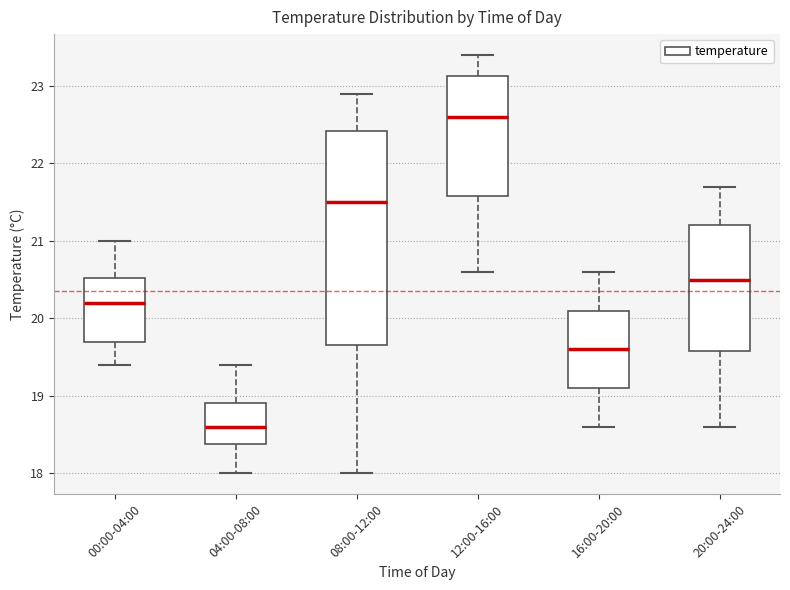

Reading left to right, read every box against the y-axis: the position of its median line, the range the box covers, and the ends of its whiskers. The values are not printed on the chart, so give them approximately, as read against the axis.

00:00-04:00: median 20.2, box 19.7 to 20.5, whiskers 19.4 to 21.0
04:00-08:00: median 18.6, box 18.4 to 18.9, whiskers 18.0 to 19.4
08:00-12:00: median 21.5, box 19.7 to 22.4, whiskers 18.0 to 22.9
12:00-16:00: median 22.6, box 21.6 to 23.1, whiskers 20.6 to 23.4
16:00-20:00: median 19.6, box 19.1 to 20.1, whiskers 18.6 to 20.6
20:00-24:00: median 20.5, box 19.6 to 21.2, whiskers 18.6 to 21.7